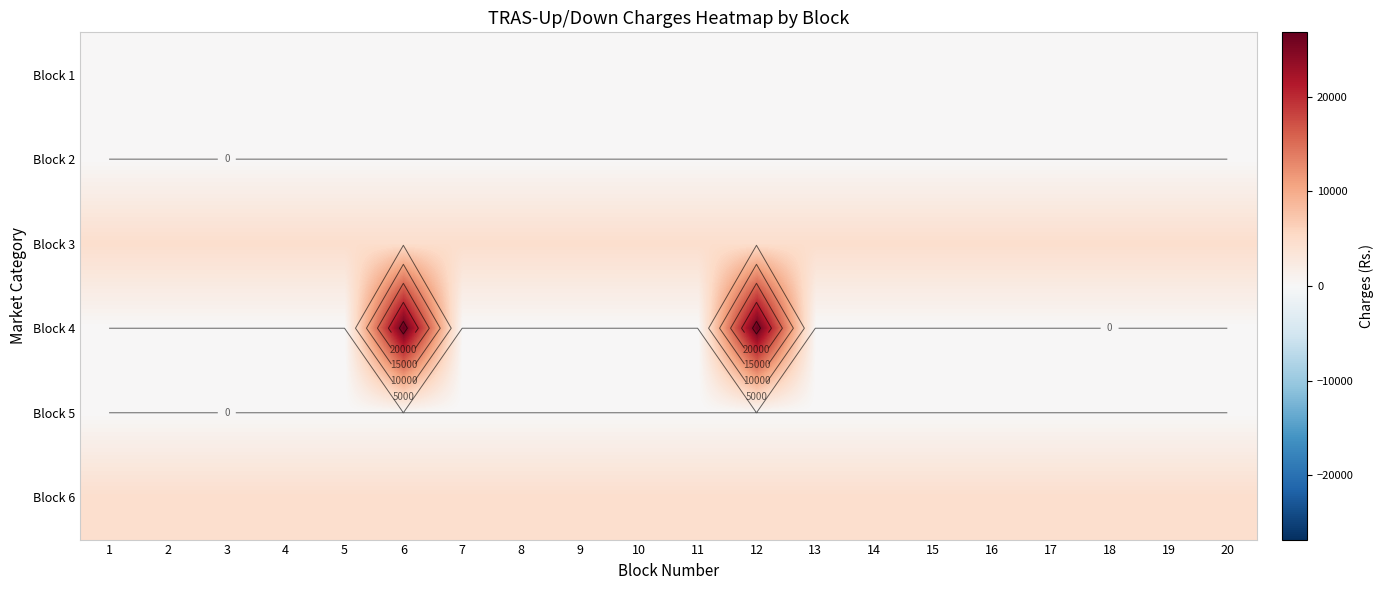

Is it true that Block 3 equals 4580.0 at 1?

True